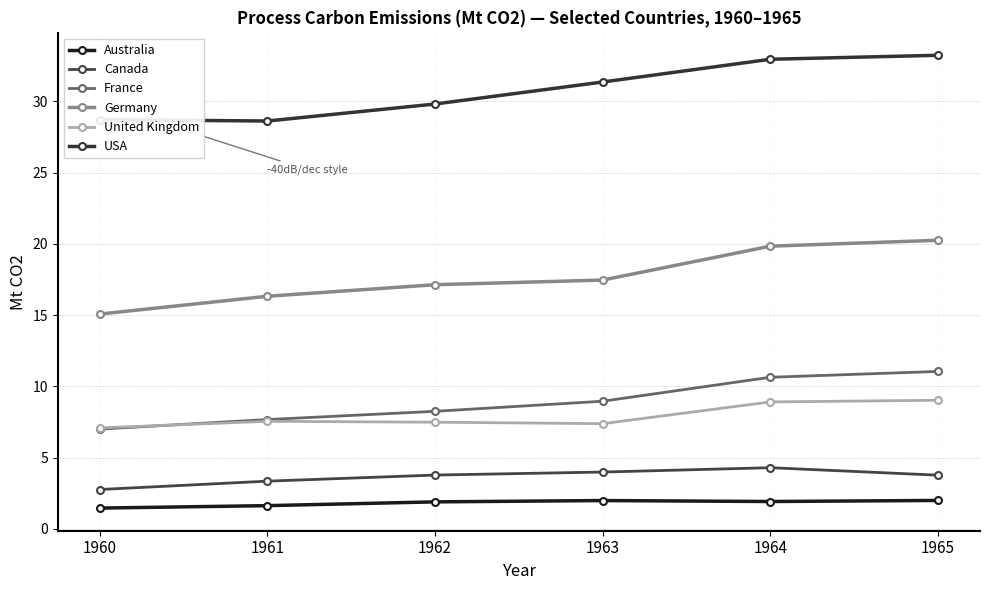

Which series has the widest spread of values?

Germany